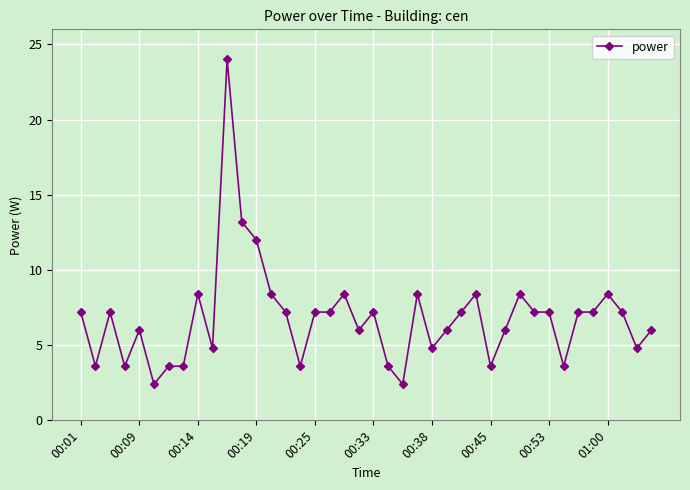

What is the value of the 6th point from the left?

2.4